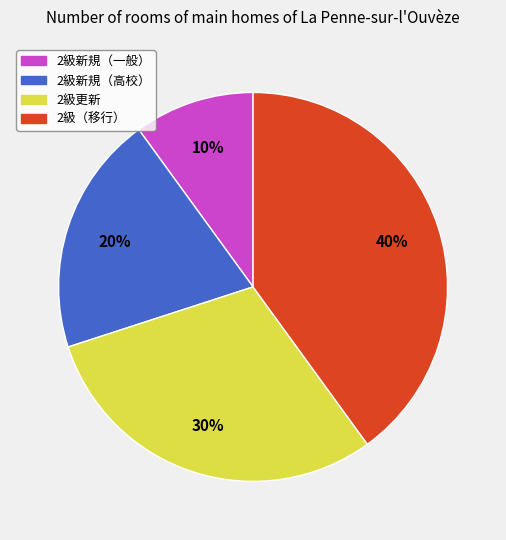

Do 2級新規（一般） and 2級新規（高校） together represent more than half of the pie?

No